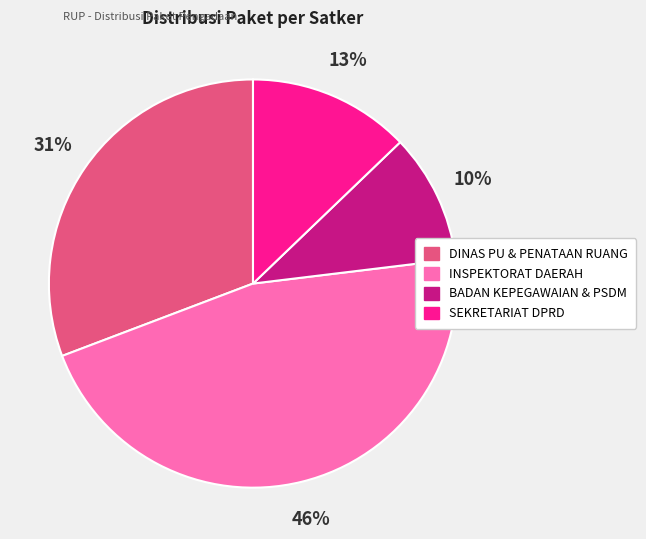

Does any single category account for the majority?

No